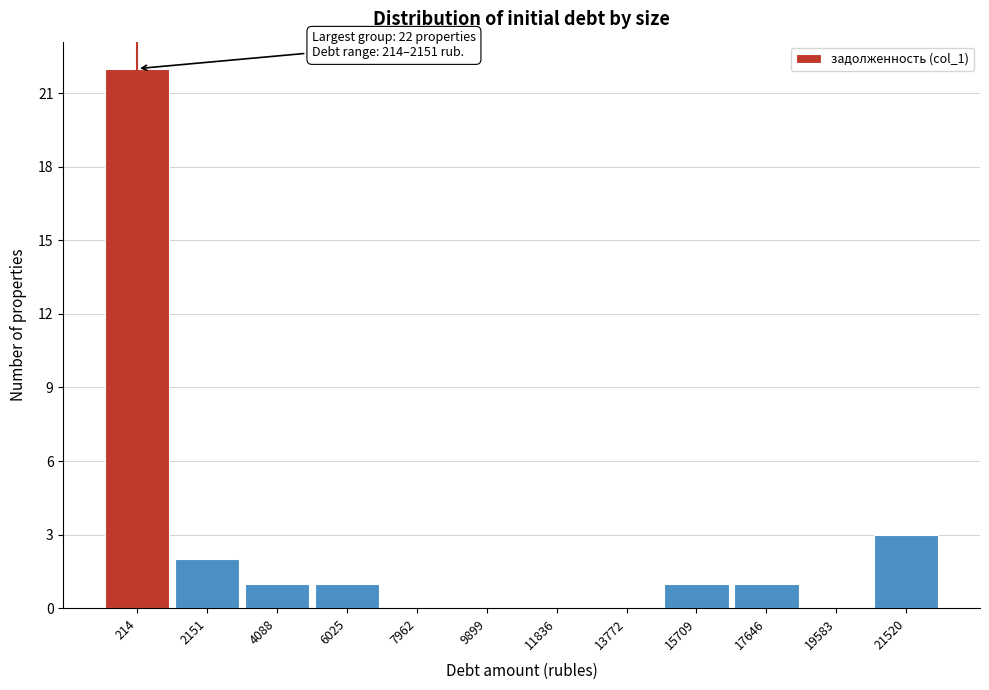

Reading left to right, extract all data points from this chart.

214=22	2151=2	4088=1	6025=1	7962=0	9899=0	11836=0	13772=0	15709=1	17646=1	19583=0	21520=3